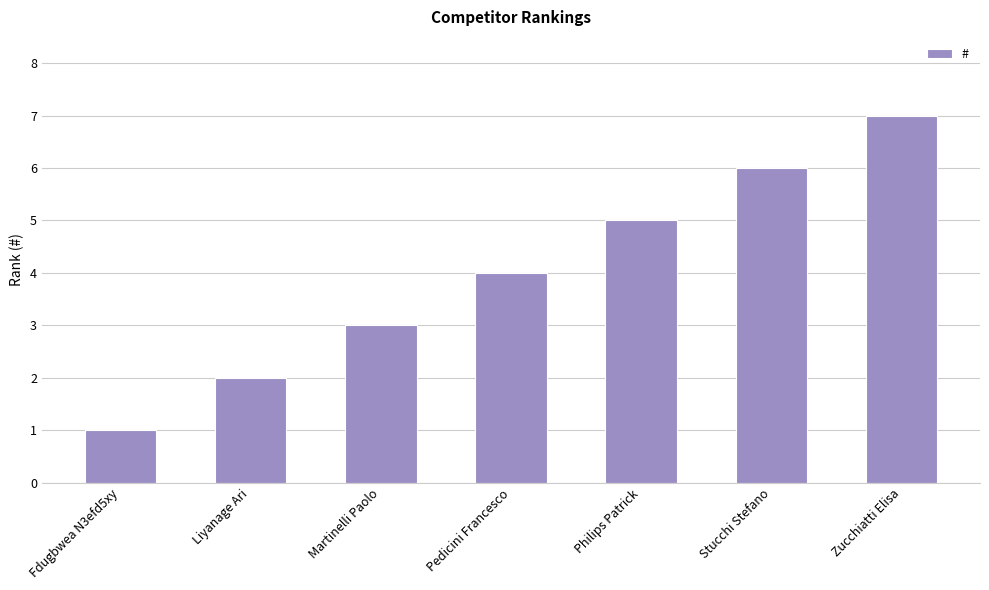

Are the bars horizontal?

No